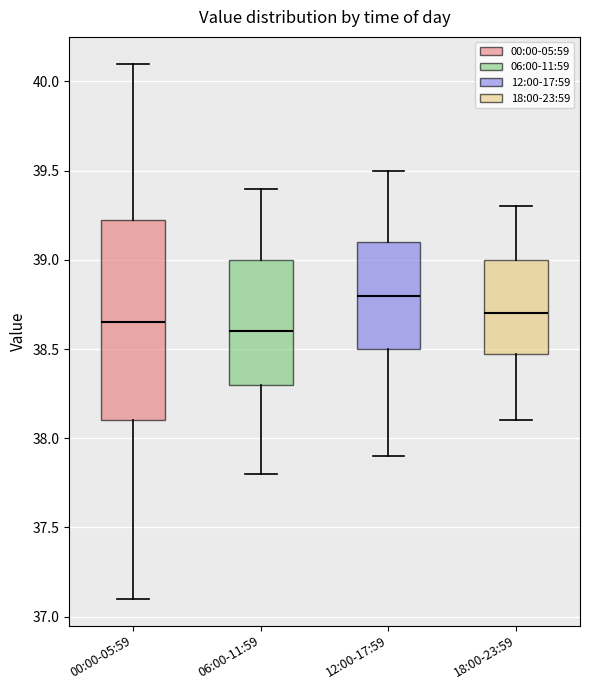

Reading left to right, transcribe this box plot: for each box, give where its median line is, the range the box spans, and where its two whiskers end, as read against the y-axis. The values are not printed on the chart, so give them approximately, as read against the axis.

00:00-05:59: median 38.65, box 38.10 to 39.25, whiskers 37.10 to 40.10
06:00-11:59: median 38.60, box 38.30 to 39.00, whiskers 37.80 to 39.40
12:00-17:59: median 38.80, box 38.50 to 39.10, whiskers 37.90 to 39.50
18:00-23:59: median 38.70, box 38.50 to 39.00, whiskers 38.10 to 39.30